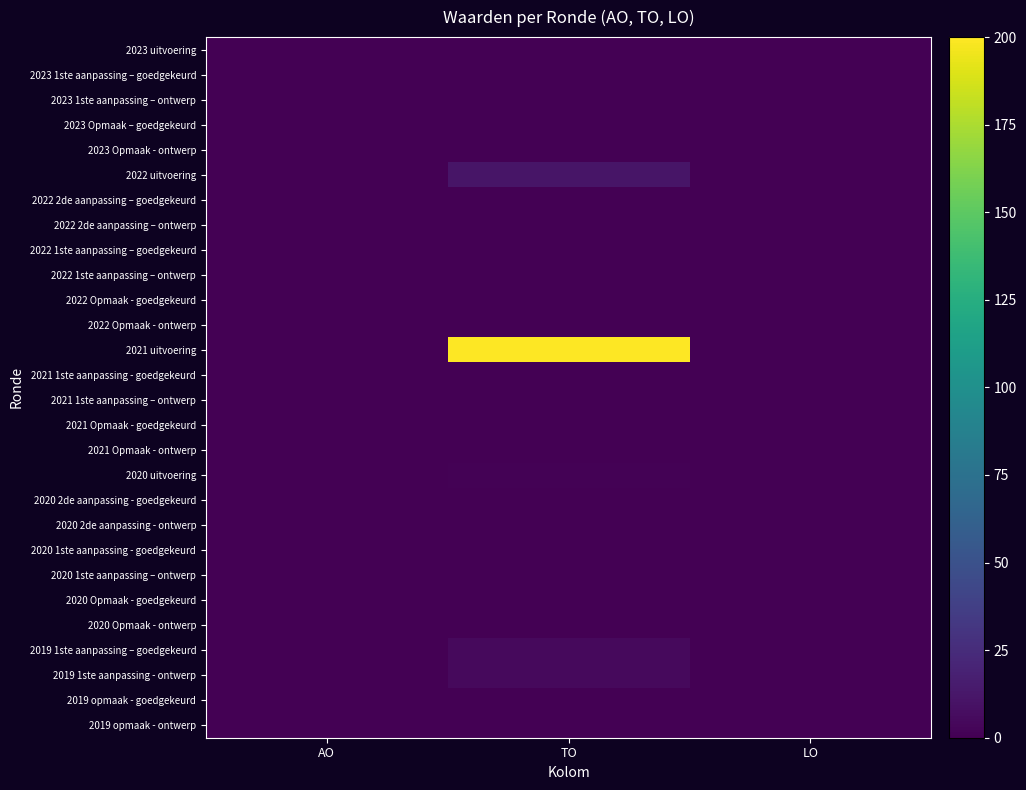

Which has a higher value, TO or LO?

TO